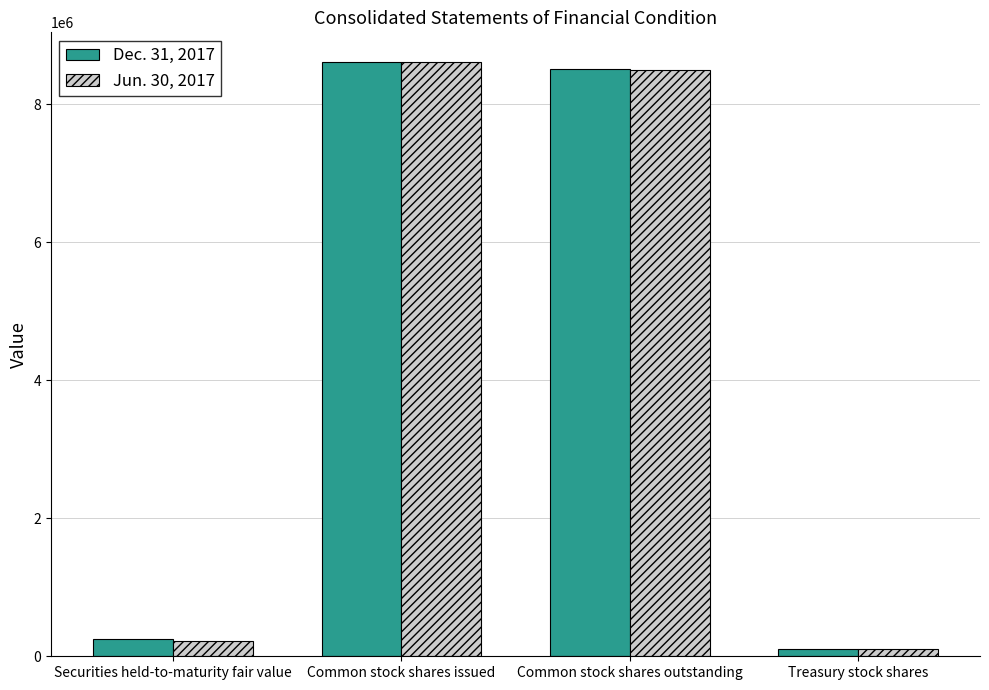

What is the average value of the Jun. 30, 2017 series?

4362783